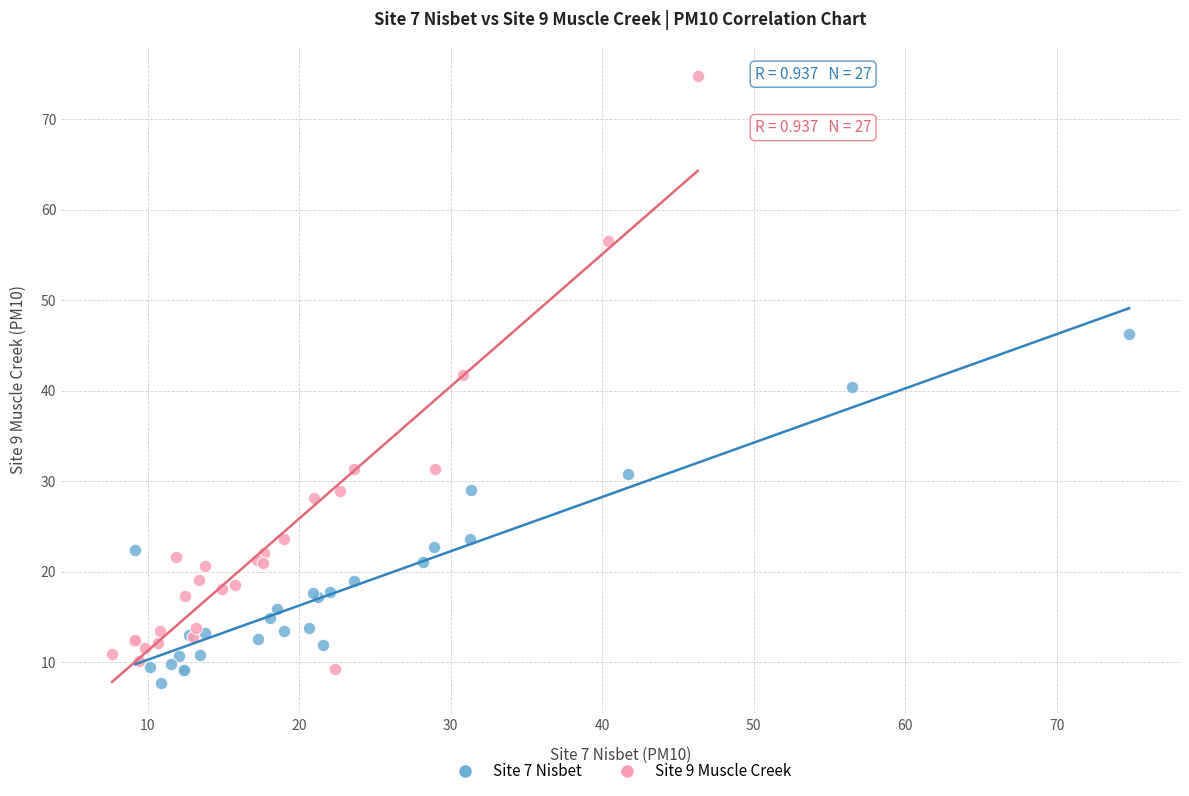

Which series contains the lowest Y value?

Site 7 Nisbet